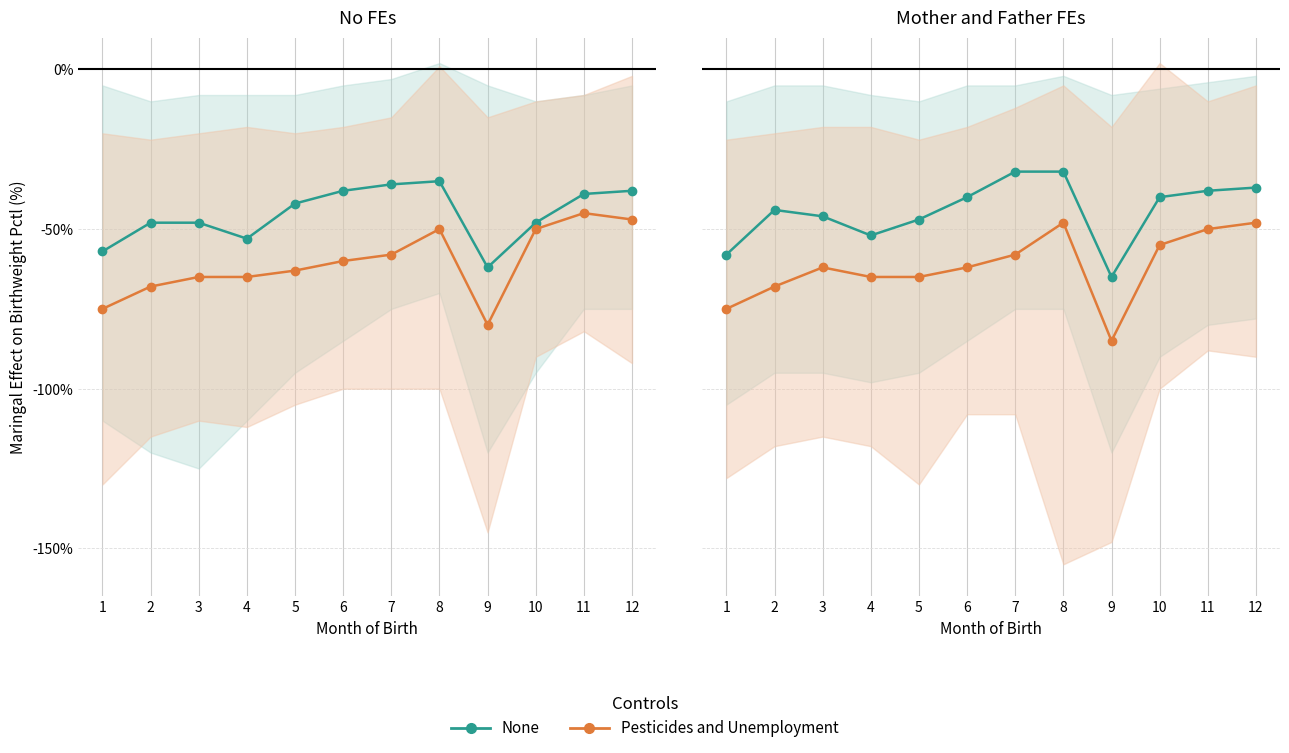

What is the smallest value displayed?

-85